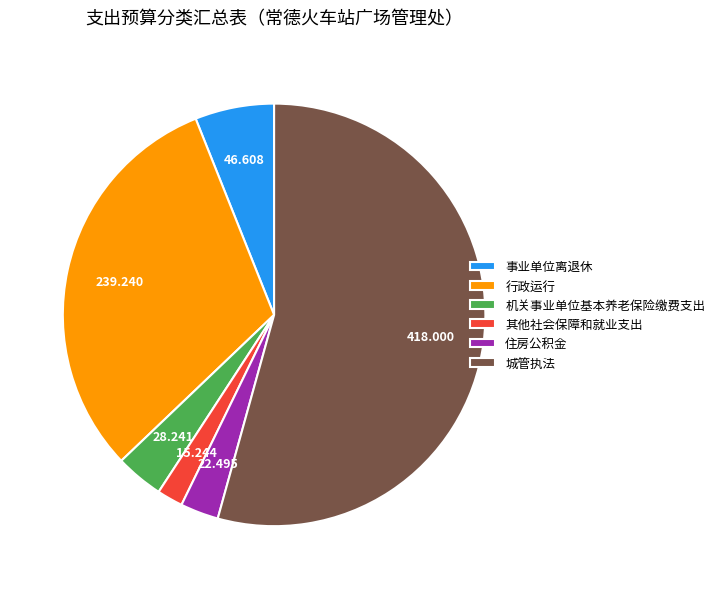

Combined, do 行政运行 and 事业单位离退休 account for over 50%?

No